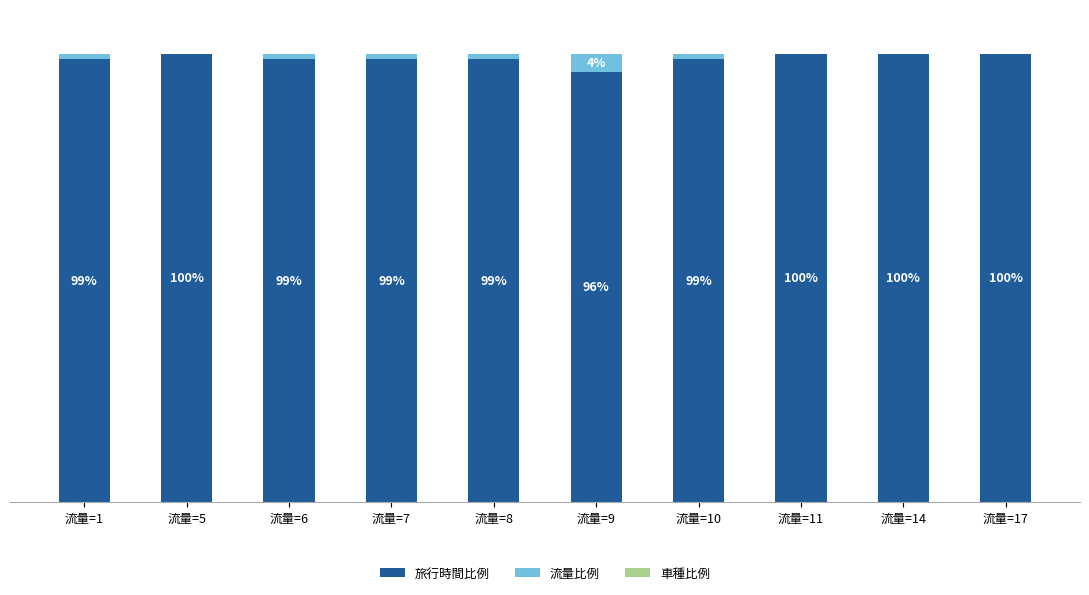

Where is 流量比例 nearest to the value 2?

流量=1